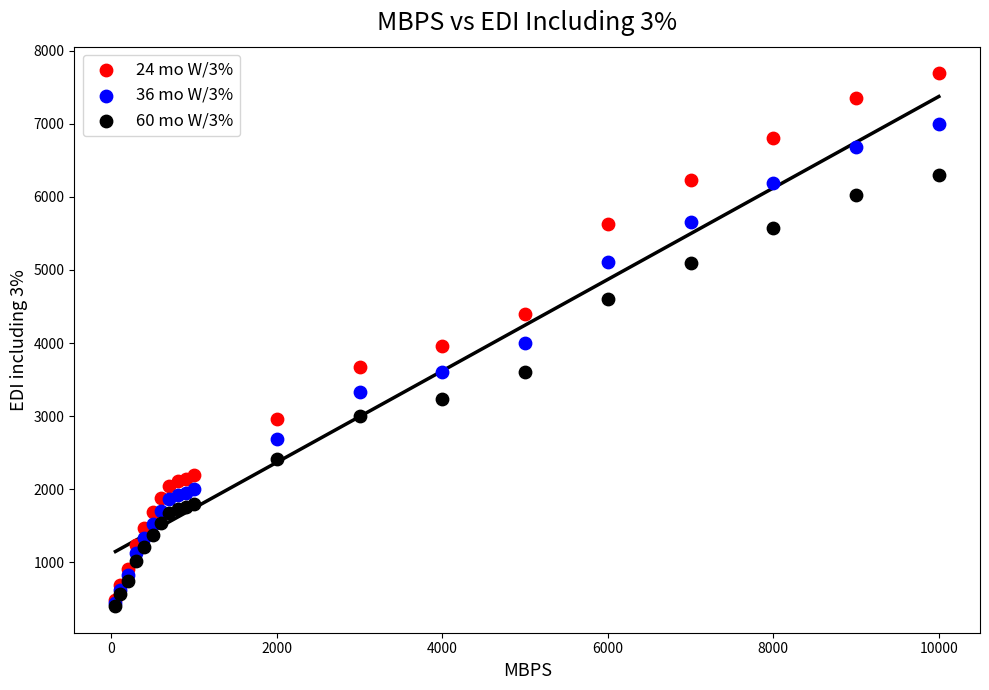

Which series reaches the maximum Y coordinate?

24 mo W/3%